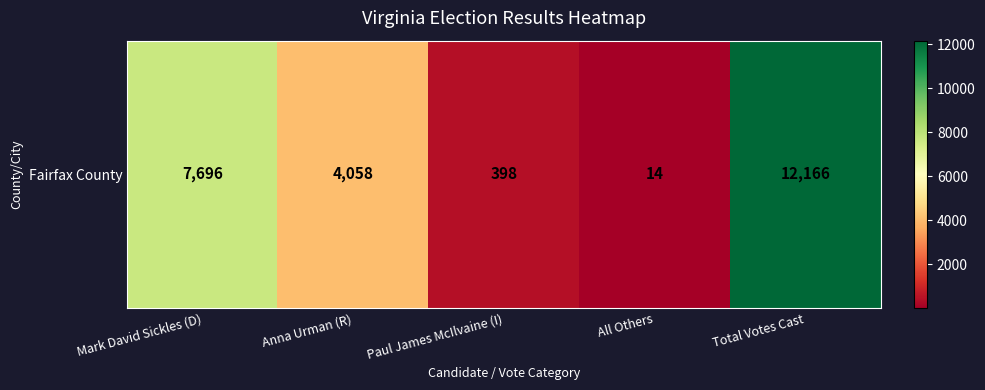

Which category has the highest value across all series?

Total Votes Cast